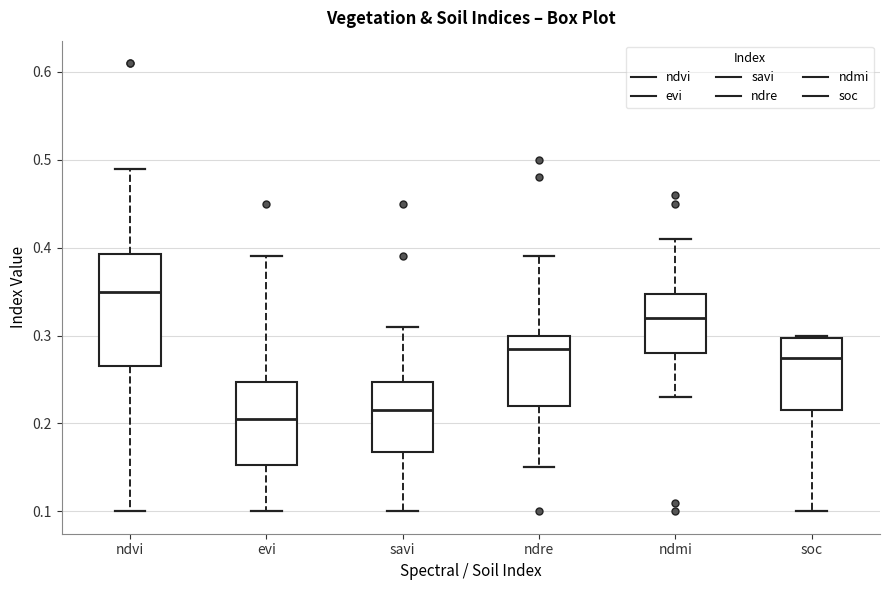

Which box is the tallest, from its lower edge to its upper edge?

ndvi